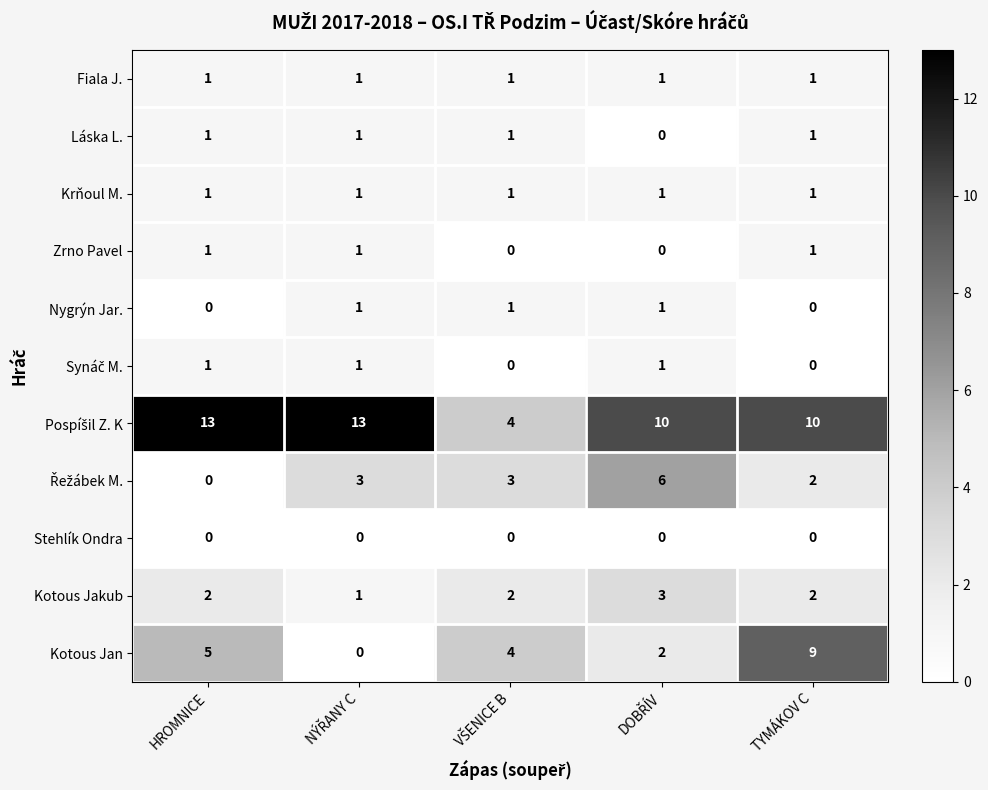

How many series are shown in this chart?

11